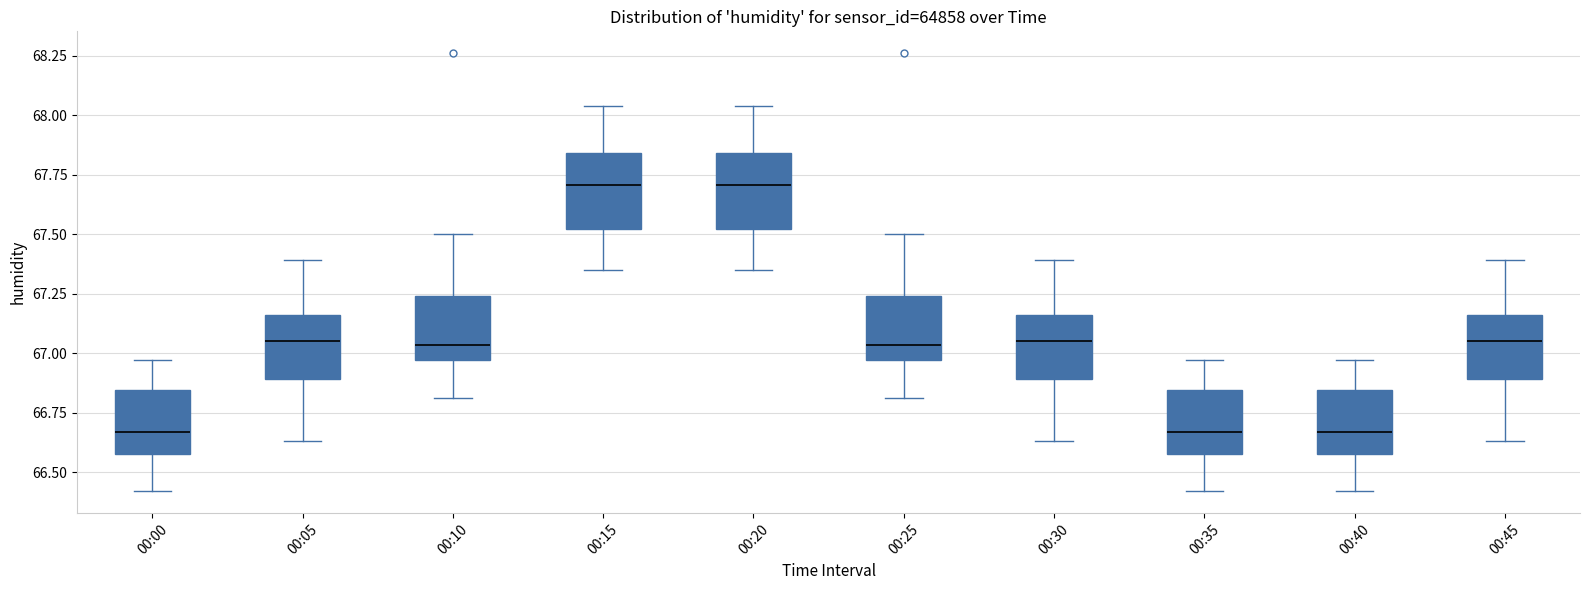

Reading left to right, read every box against the y-axis: the position of its median line, the range the box covers, and the ends of its whiskers. The values are not printed on the chart, so give them approximately, as read against the axis.

00:00: median 66.65, box 66.60 to 66.85, whiskers 66.40 to 66.95
00:05: median 67.05, box 66.90 to 67.15, whiskers 66.65 to 67.40
00:10: median 67.05, box 66.95 to 67.25, whiskers 66.80 to 67.50
00:15: median 67.70, box 67.50 to 67.85, whiskers 67.35 to 68.05
00:20: median 67.70, box 67.50 to 67.85, whiskers 67.35 to 68.05
00:25: median 67.05, box 66.95 to 67.25, whiskers 66.80 to 67.50
00:30: median 67.05, box 66.90 to 67.15, whiskers 66.65 to 67.40
00:35: median 66.65, box 66.60 to 66.85, whiskers 66.40 to 66.95
00:40: median 66.65, box 66.60 to 66.85, whiskers 66.40 to 66.95
00:45: median 67.05, box 66.90 to 67.15, whiskers 66.65 to 67.40